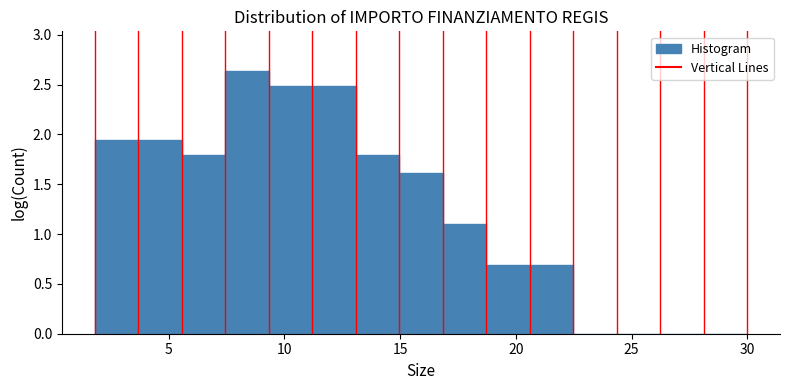

Around what value on the x-axis is the tallest bar? Give the approximate position of its centre, as read against the axis.

8.5